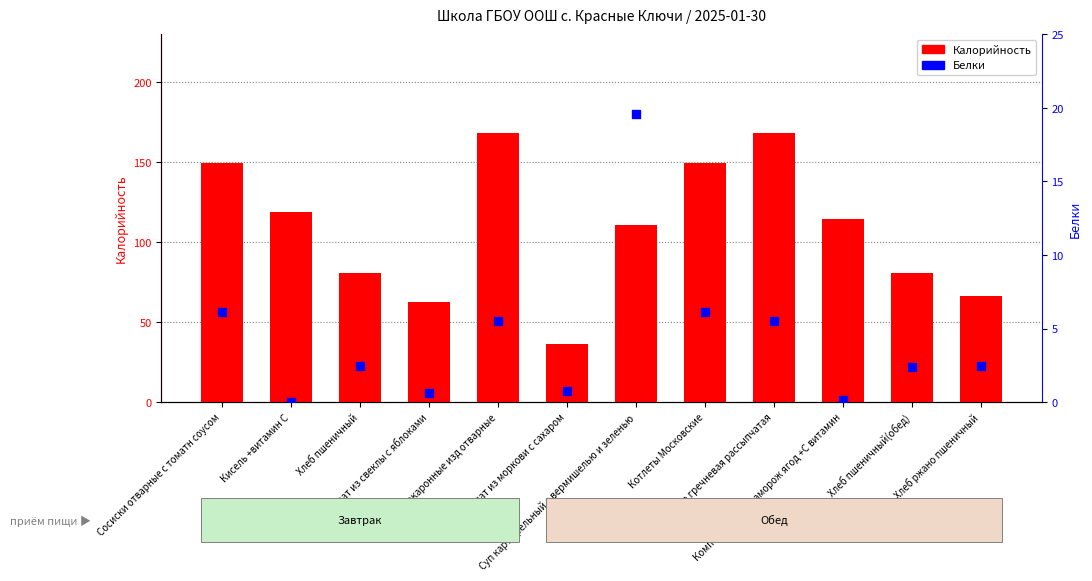

Which series reaches the minimum Y coordinate?

Белки